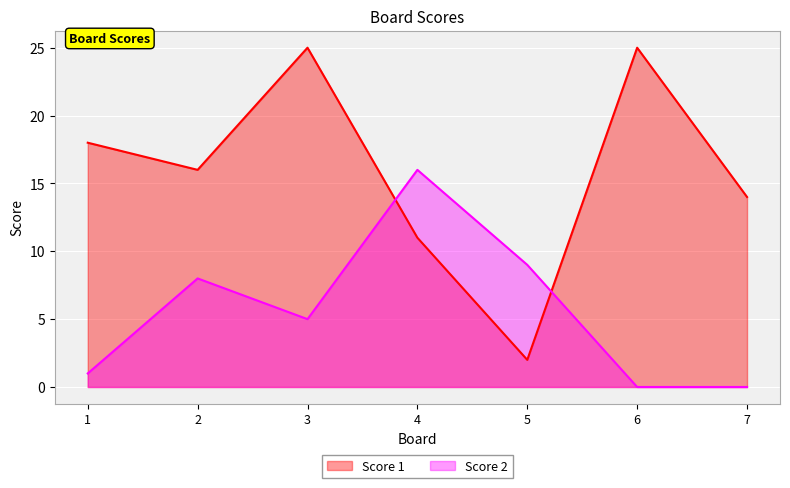

Between 3 and 7, which series saw the biggest shift?

Score 1